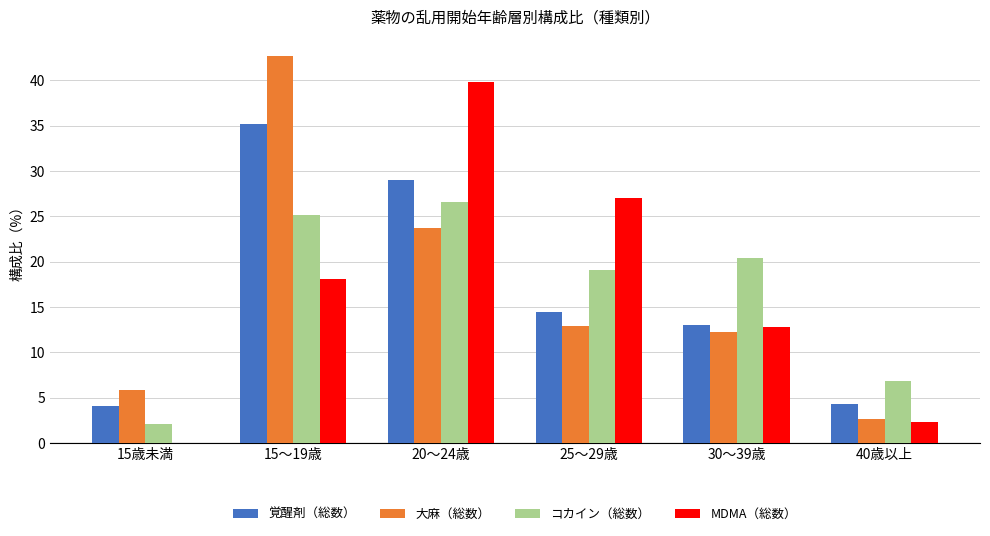

How many data points in コカイン（総数） are above 20?

3